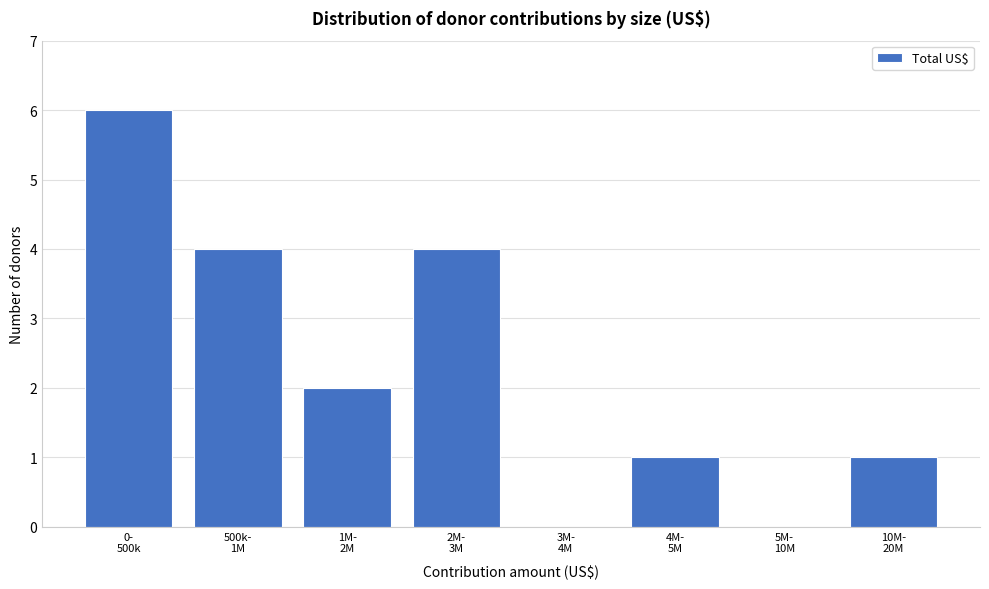

What is the sum of all values?

18